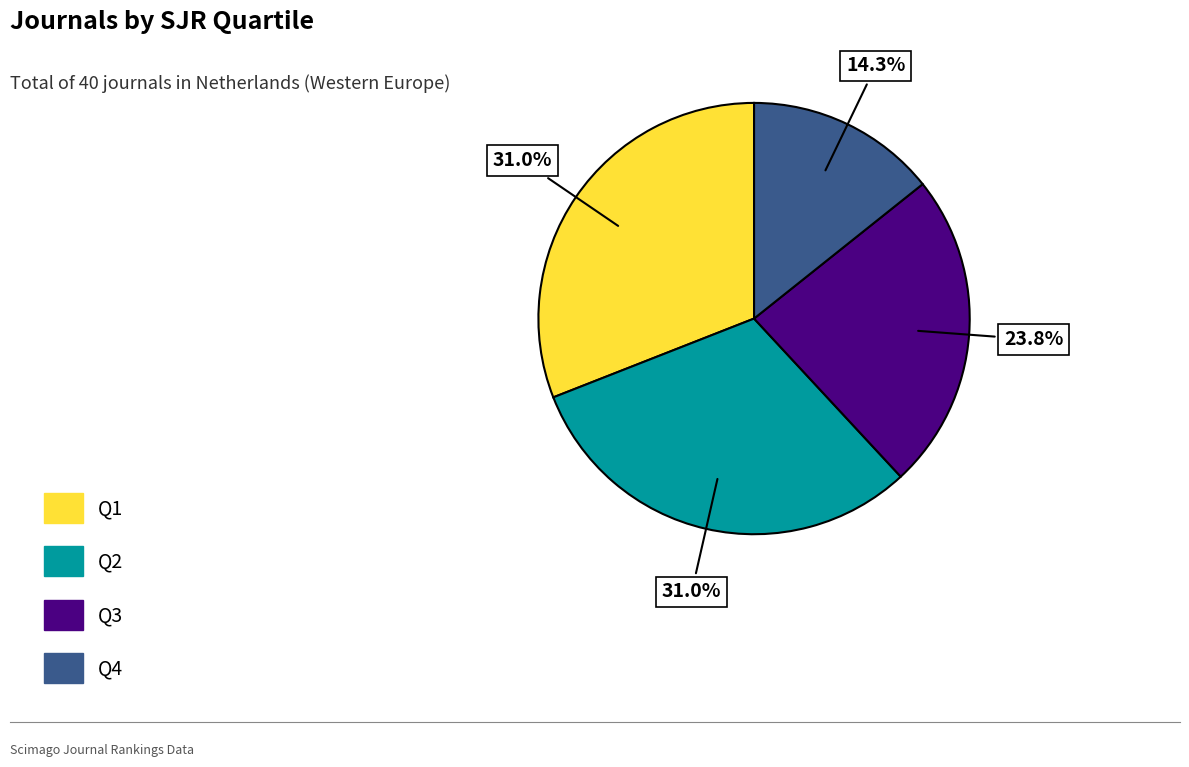

Does any single category account for the majority?

No